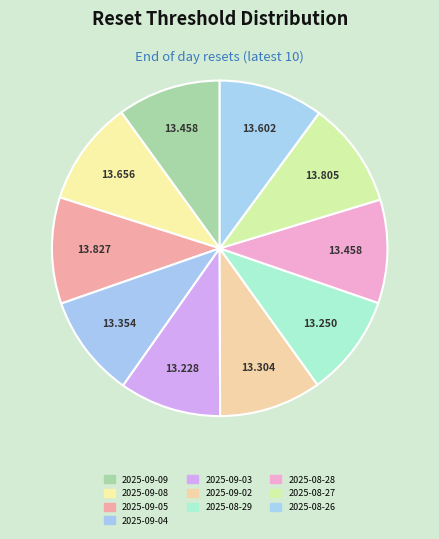

Is it true that 2025-09-05 is 10% of the pie?

True